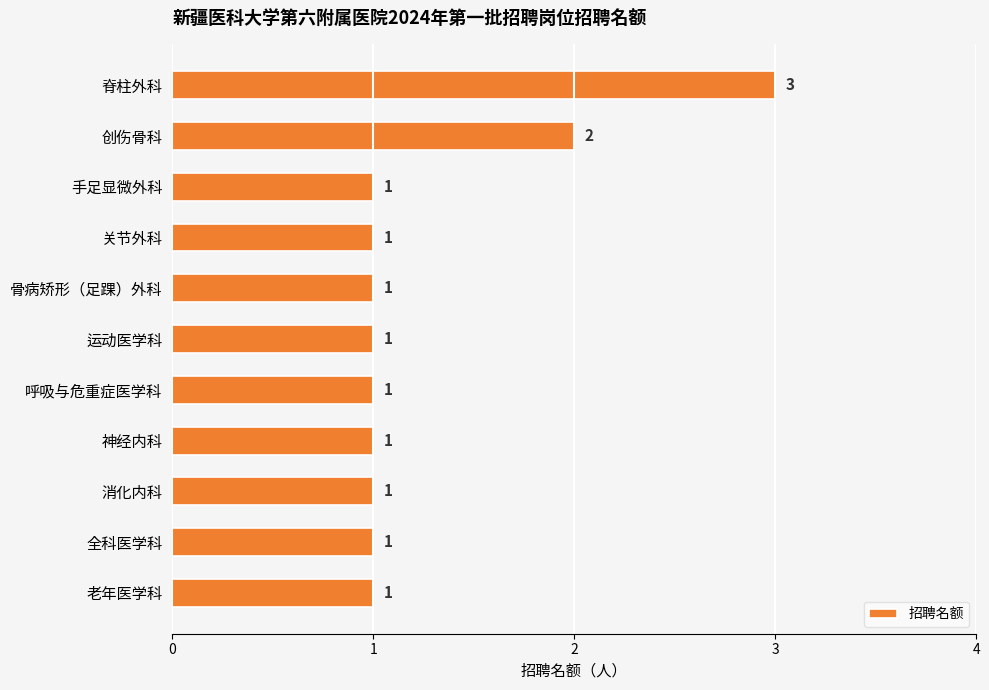

The value at 消化内科 is 1. True or false?

True